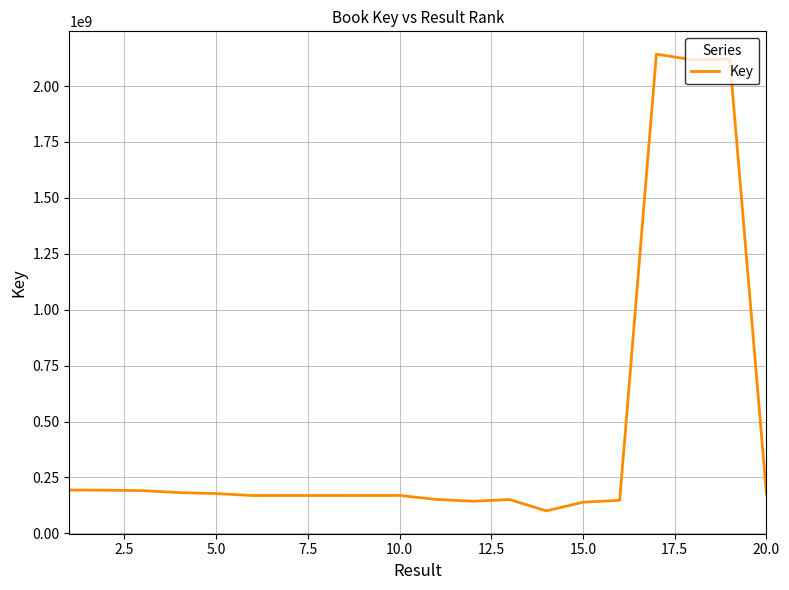

What is the difference between the maximum and minimum values?

2041940923